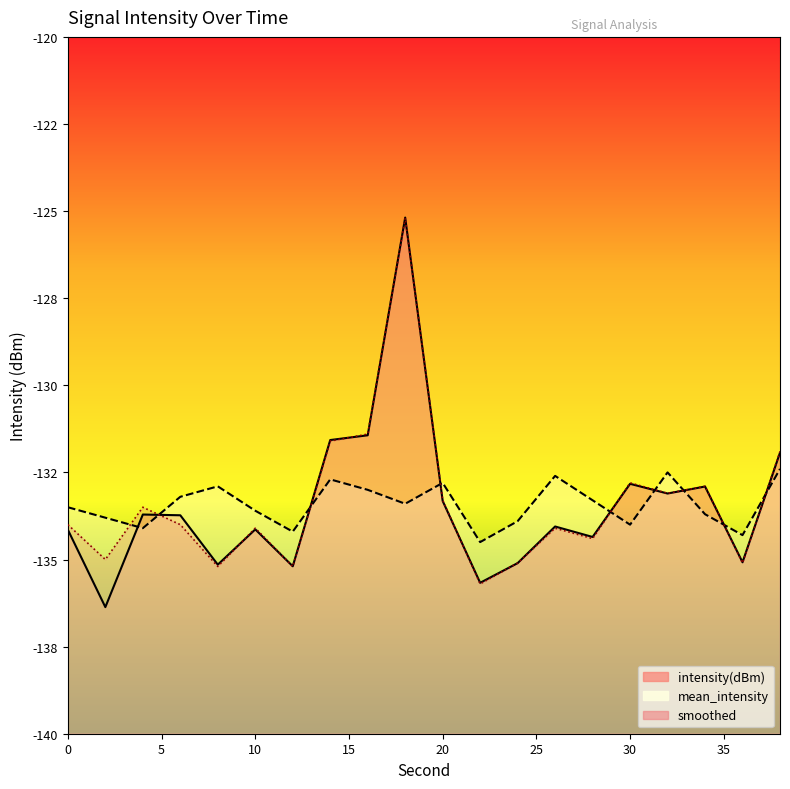

Rank the series at 22 from lowest to highest value.

smoothed, intensity(dBm), mean_intensity